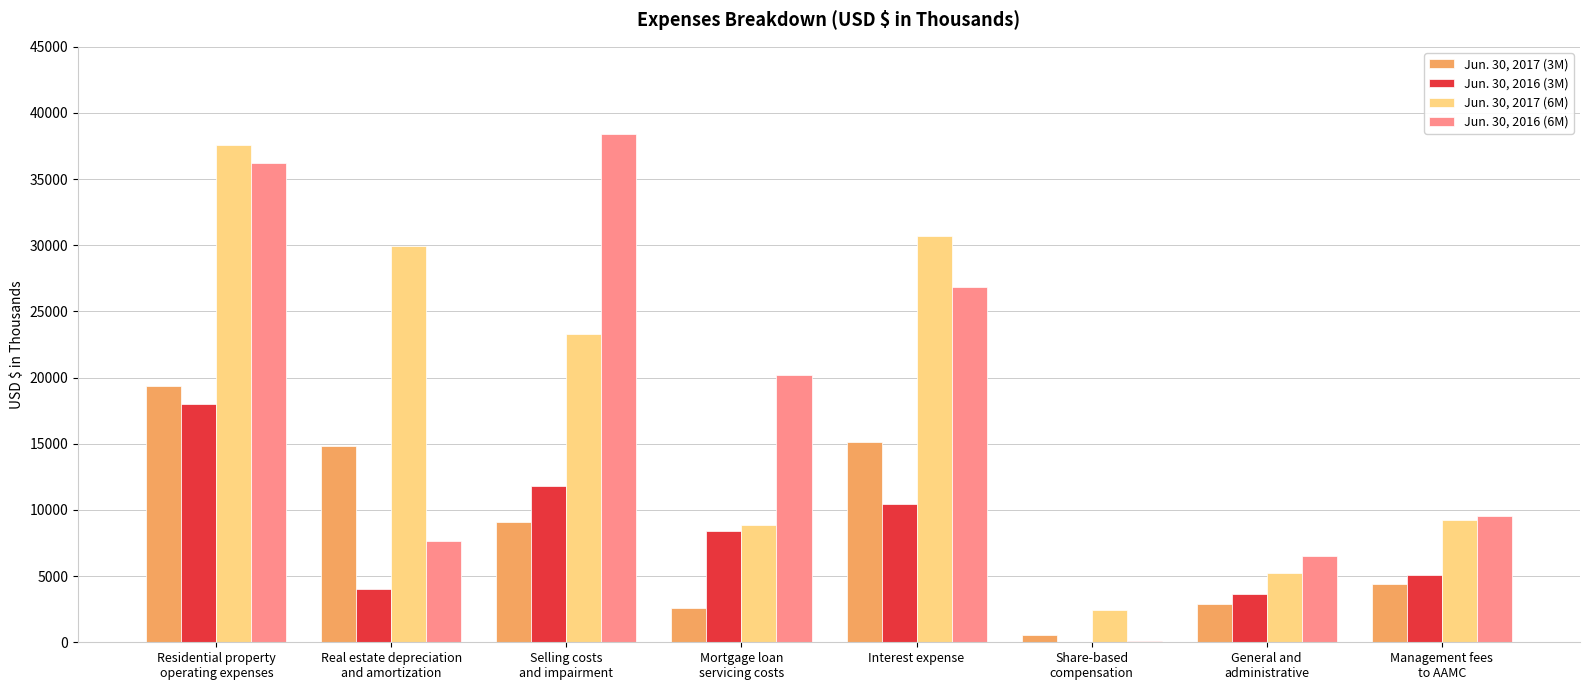

What is the maximum value shown in the chart?

38433